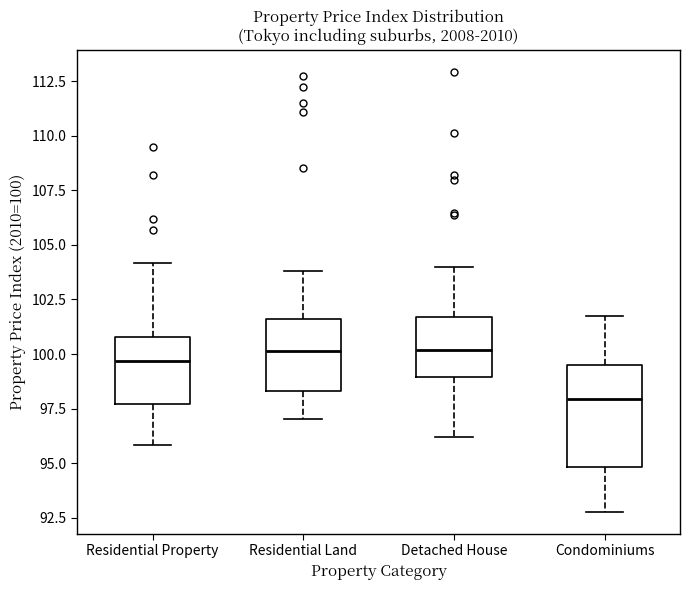

Reading left to right, transcribe this box plot: for each box, give where its median line is, the range the box spans, and where its two whiskers end, as read against the y-axis. The values are not printed on the chart, so give them approximately, as read against the axis.

Residential Property: median 99.5, box 97.5 to 101.0, whiskers 96.0 to 104.0
Residential Land: median 100.0, box 98.5 to 101.5, whiskers 97.0 to 104.0
Detached House: median 100.0, box 99.0 to 101.5, whiskers 96.0 to 104.0
Condominiums: median 98.0, box 95.0 to 99.5, whiskers 93.0 to 101.5